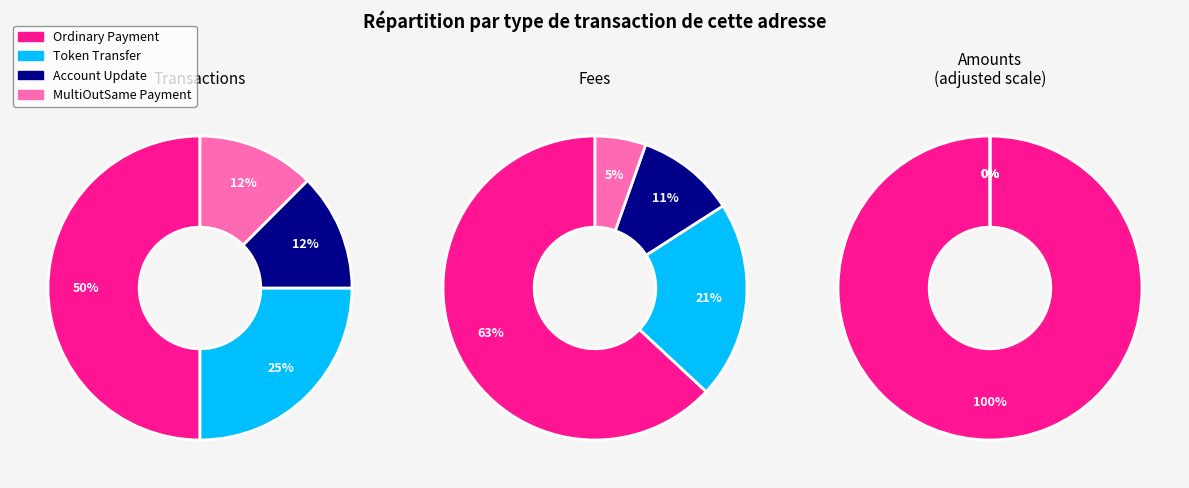

Which category has the biggest portion of the pie?

Ordinary Payment